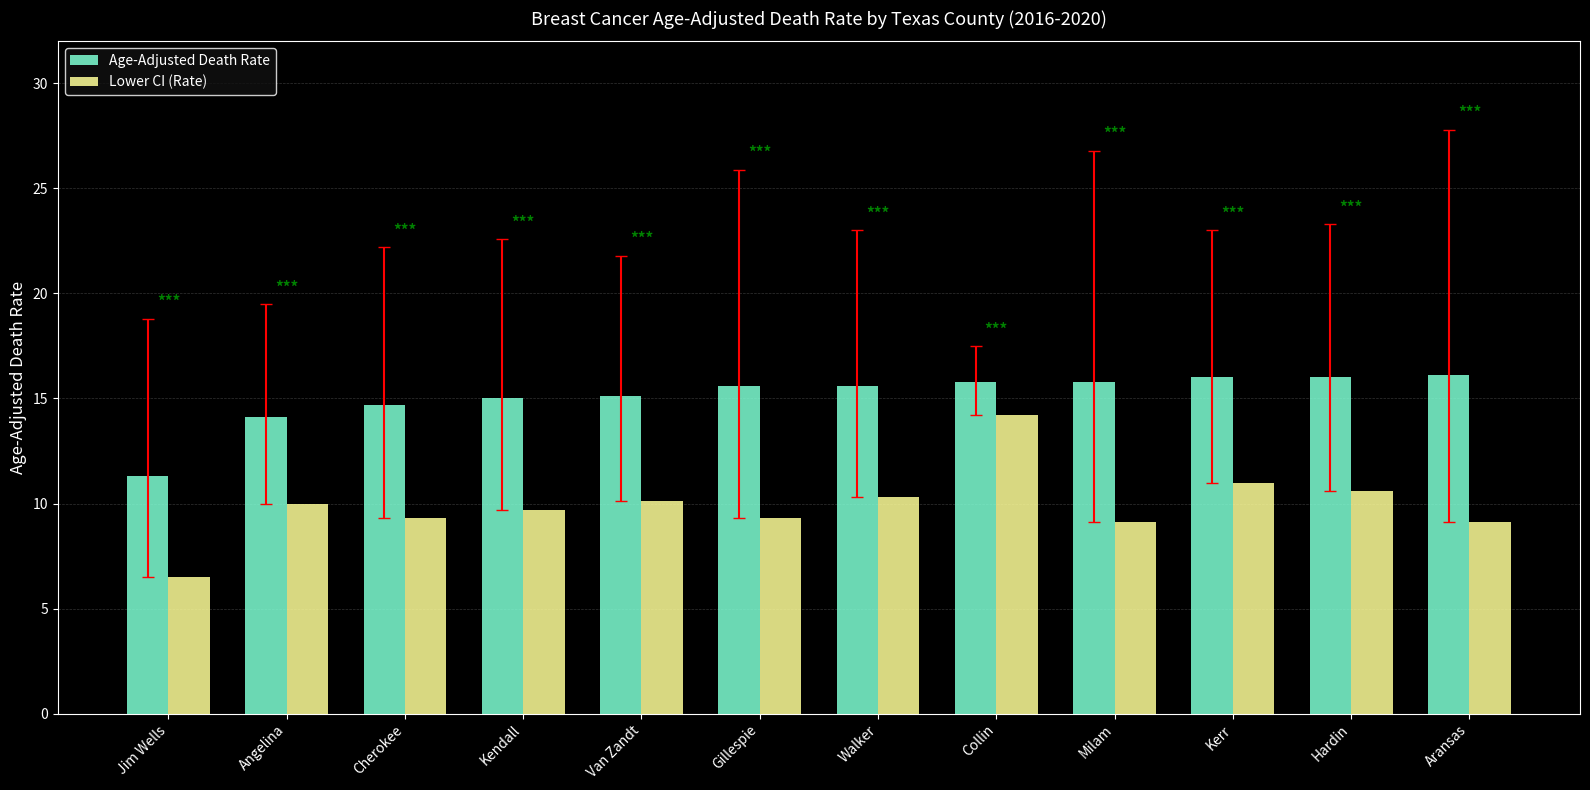

What is the label of the 4th bar from the right?

Milam